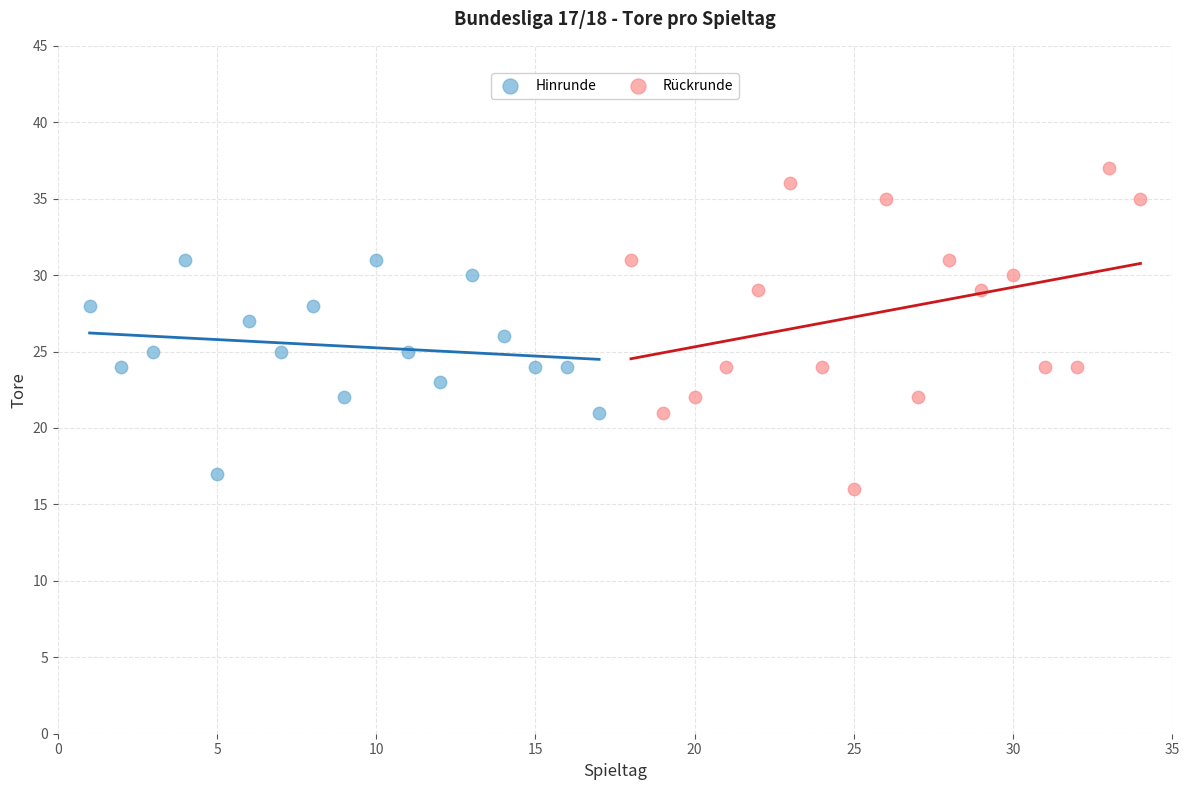

What are all the series names shown in the legend?

Hinrunde, Rückrunde